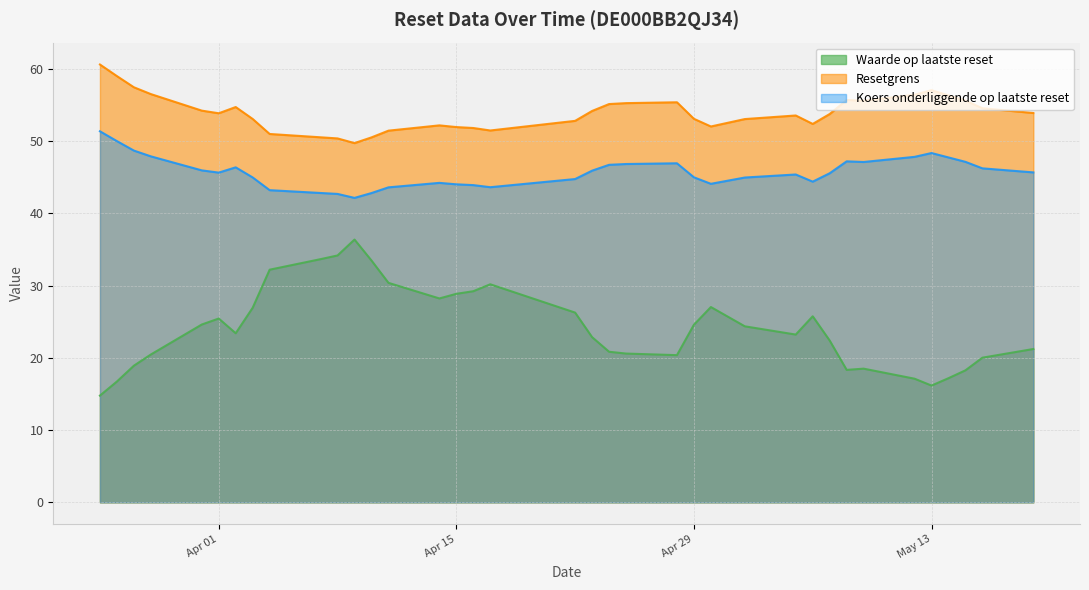

How many lines are shown in the chart?

3